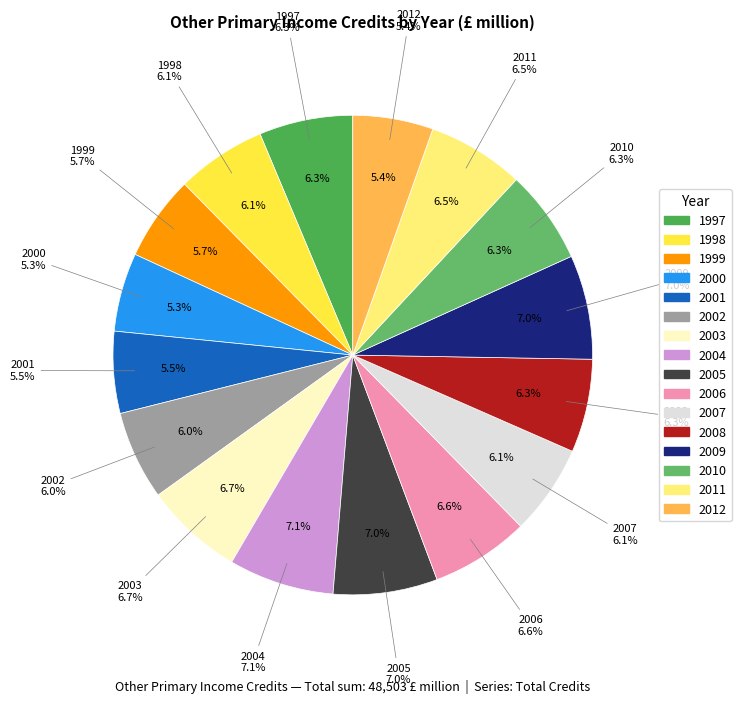

Which has a higher value, 2006 or 2010?

2006